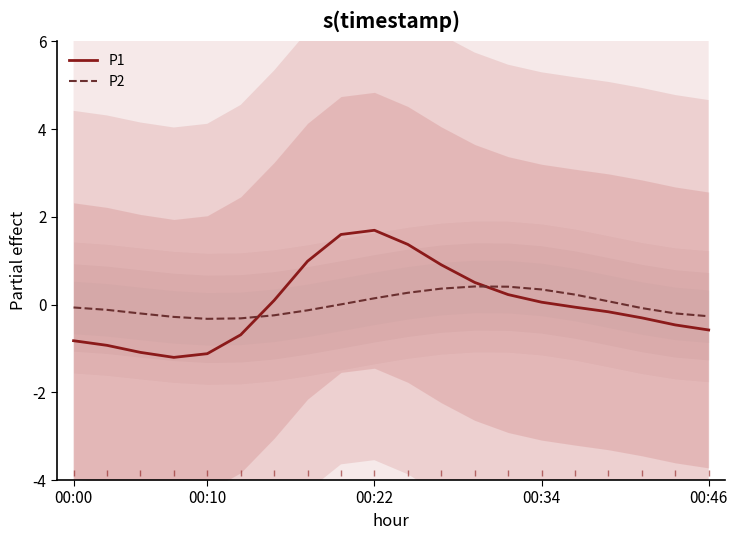

What is the difference between the maximum and minimum values in the P1 series?

2.9